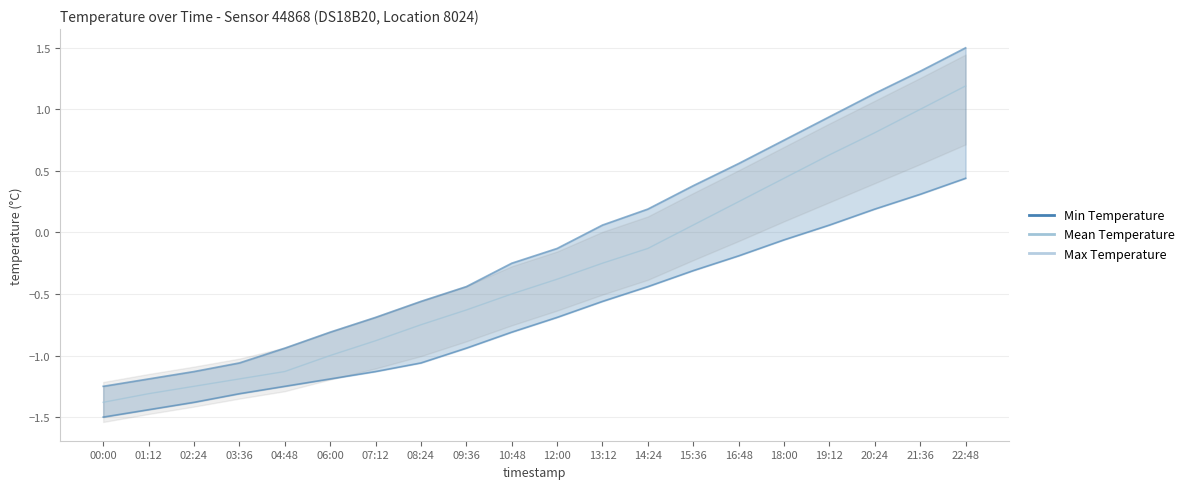

List the labels in order of Min Temperature value, largest first.

22:48, 21:36, 20:24, 19:12, 18:00, 16:48, 15:36, 14:24, 13:12, 12:00, 10:48, 09:36, 08:24, 07:12, 06:00, 04:48, 03:36, 02:24, 01:12, 00:00